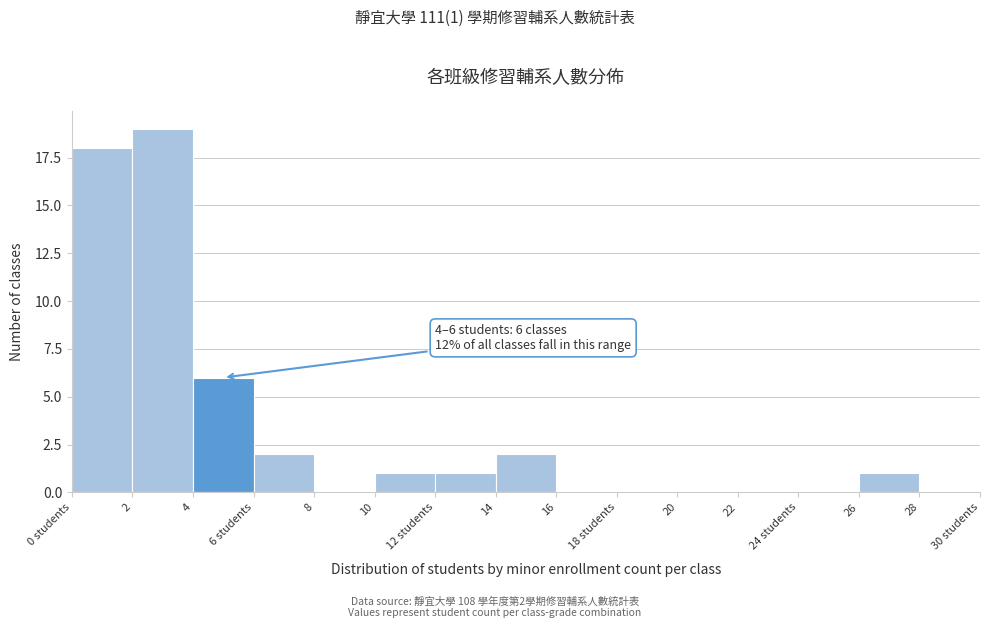

Reading left to right, what are all the values shown in this chart?

0 students=18	2=19	4=6	6 students=2	8=0	10=1	12 students=1	14=2	16=0	18 students=0	20=0	22=0	24 students=0	26=1	28=0